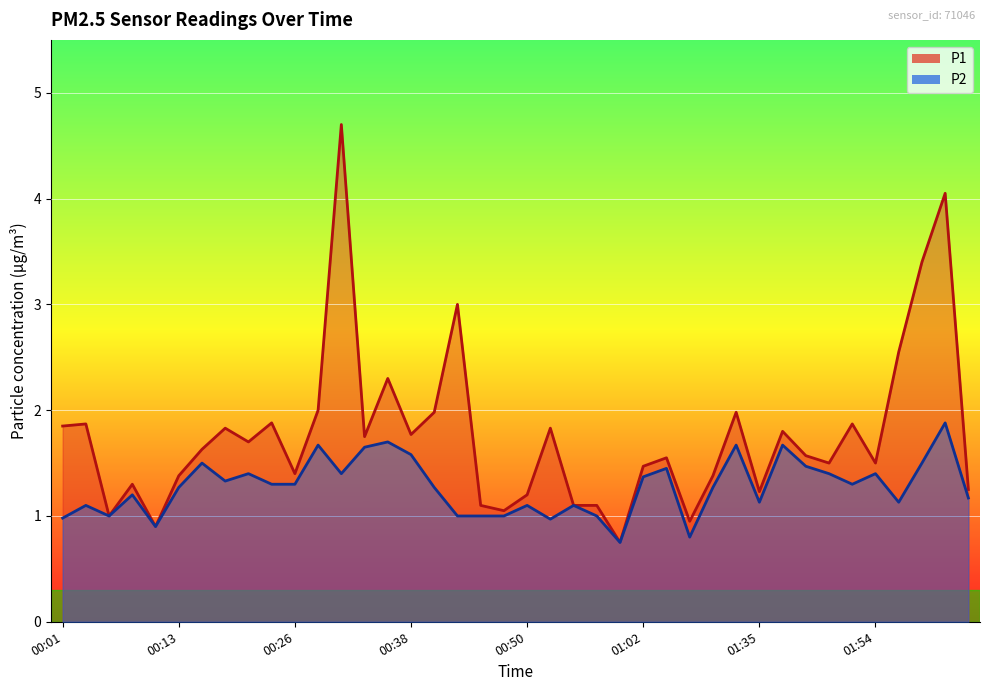

The P1 series shows 1.1 at 00:57. True or false?

True